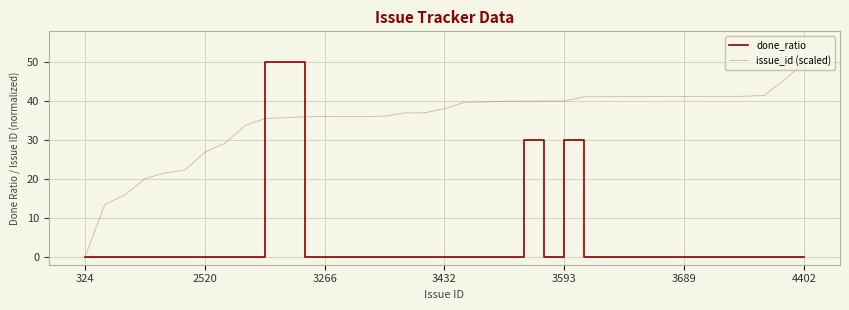

Rank the series by their average value, from lowest to highest.

done_ratio, issue_id (scaled)